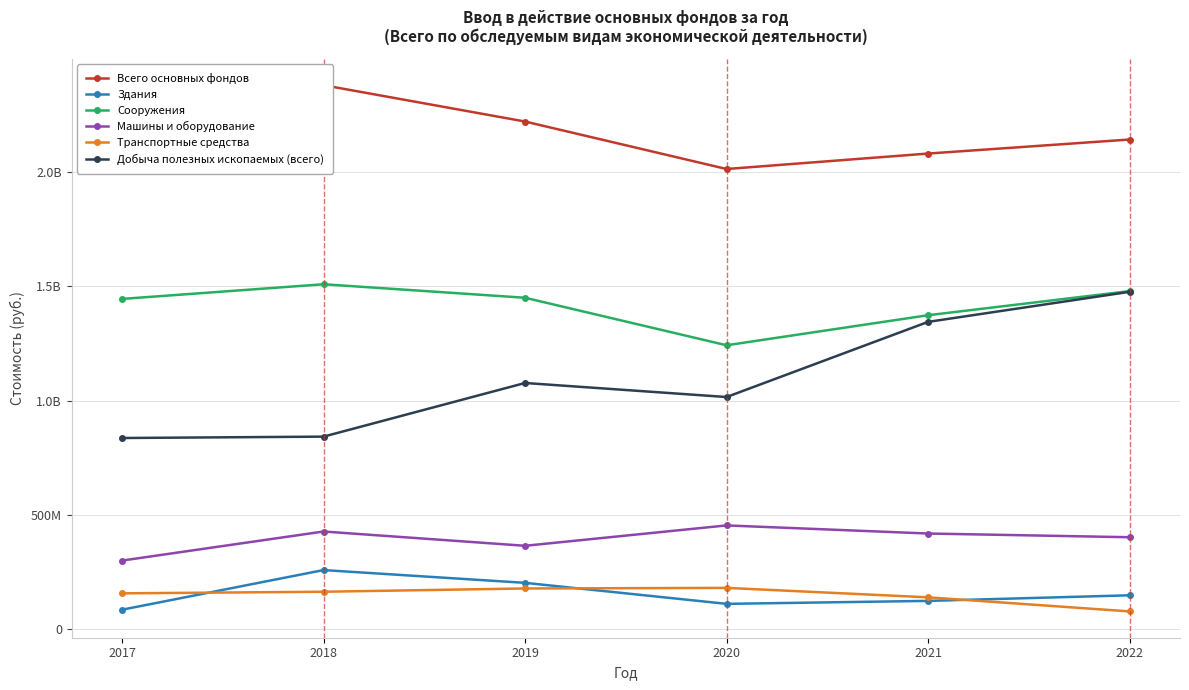

Is this an area chart (filled region under the line)?

No